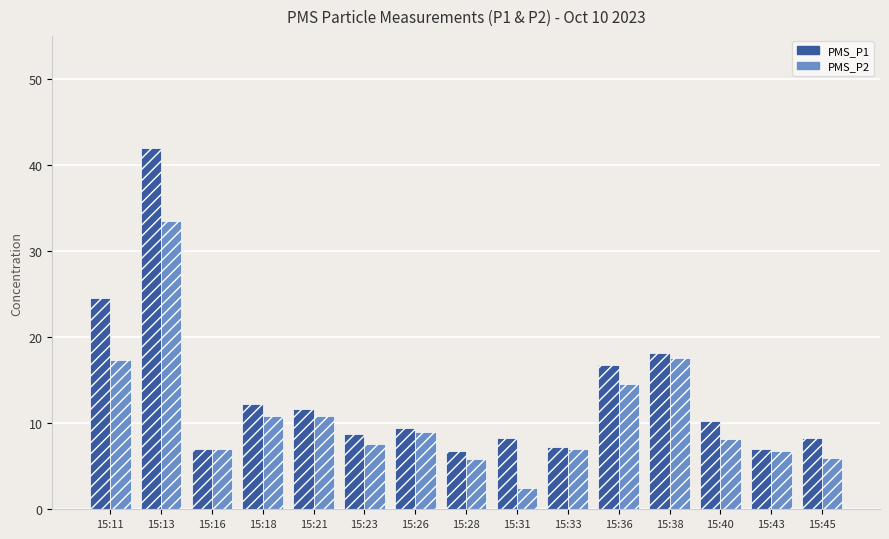

Which label corresponds to the smallest value in the chart?

15:31